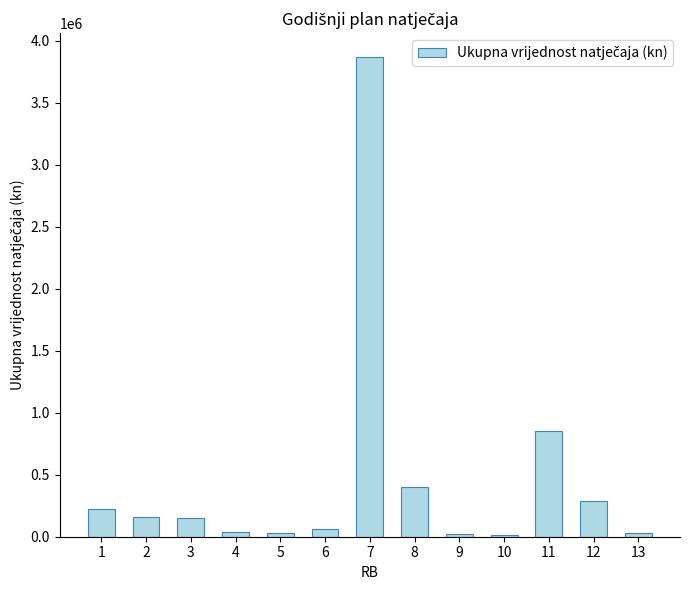

What value does the data have at 3?

150000